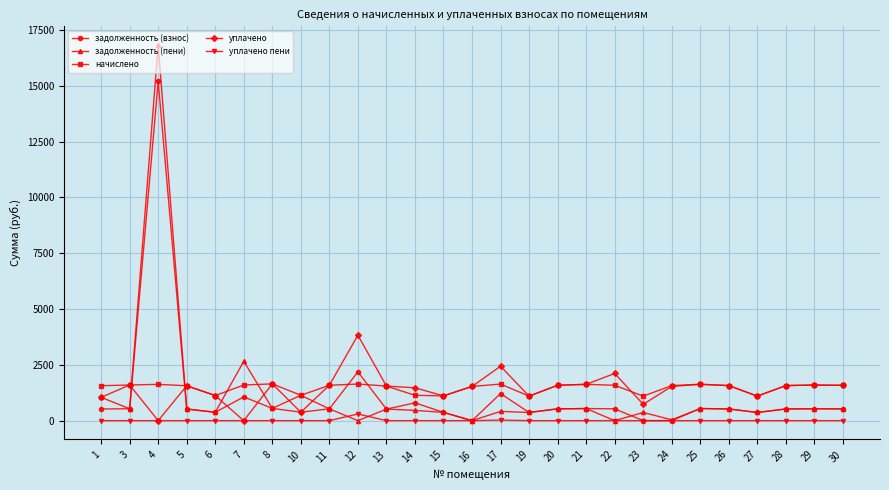

What is the value of the задолженность (взнос) point at the 2nd from the left?

532.2